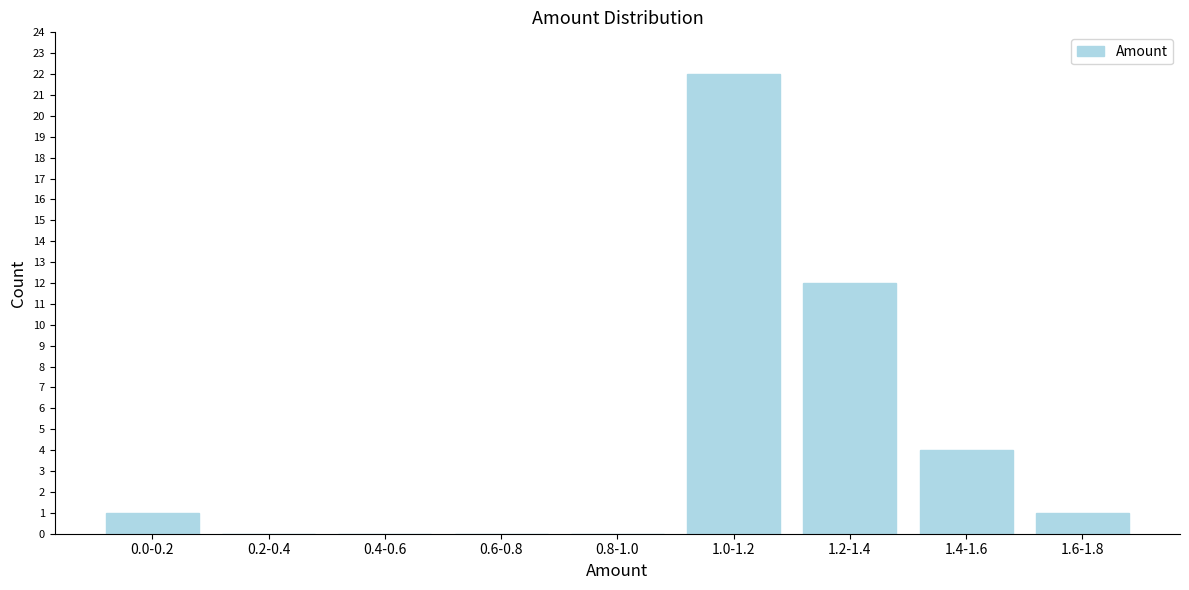

Reading left to right, extract all data points from this chart.

0.0-0.2=1	0.2-0.4=0	0.4-0.6=0	0.6-0.8=0	0.8-1.0=0	1.0-1.2=22	1.2-1.4=12	1.4-1.6=4	1.6-1.8=1